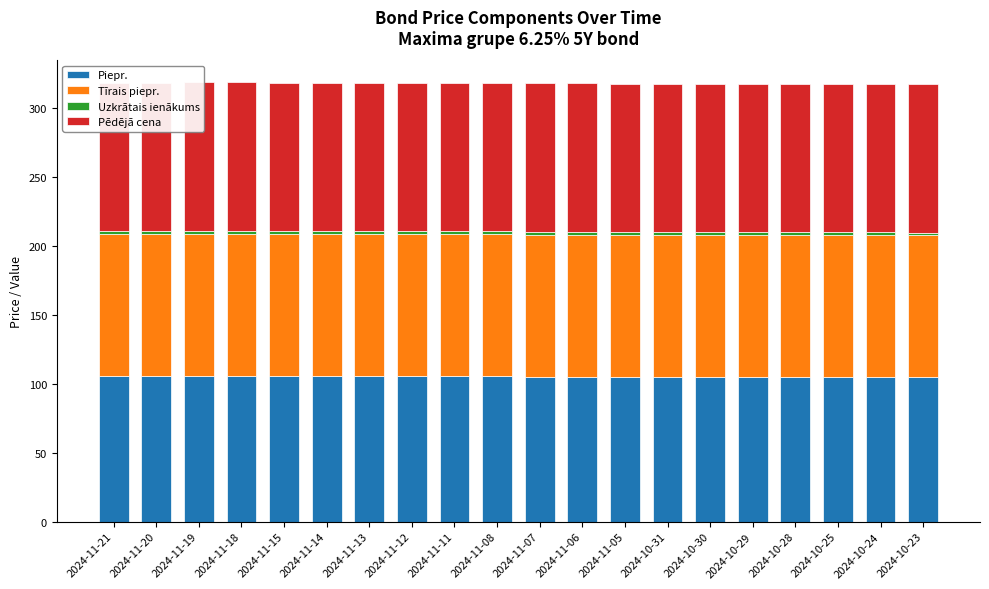

Rank the series at 2024-11-21 from highest to lowest value.

Pēdējā cena, Piepr., Tīrais piepr., Uzkrātais ienākums